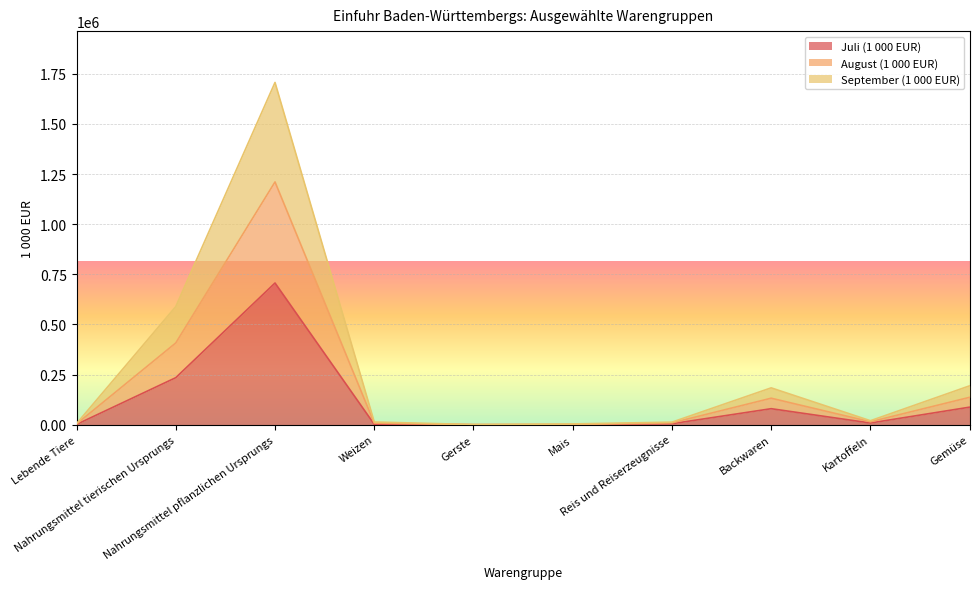

Does the chart display data point markers on the line(s)?

No